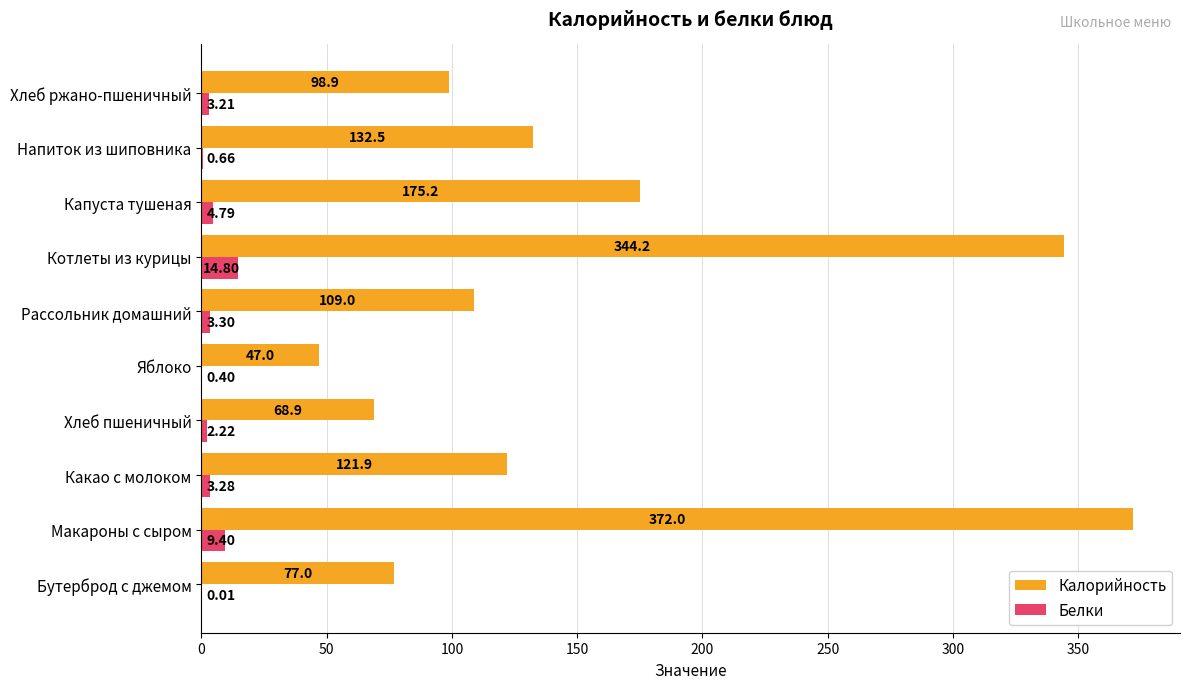

Between Бутерброд с джемом and Напиток из шиповника, which series saw the biggest shift?

Калорийность